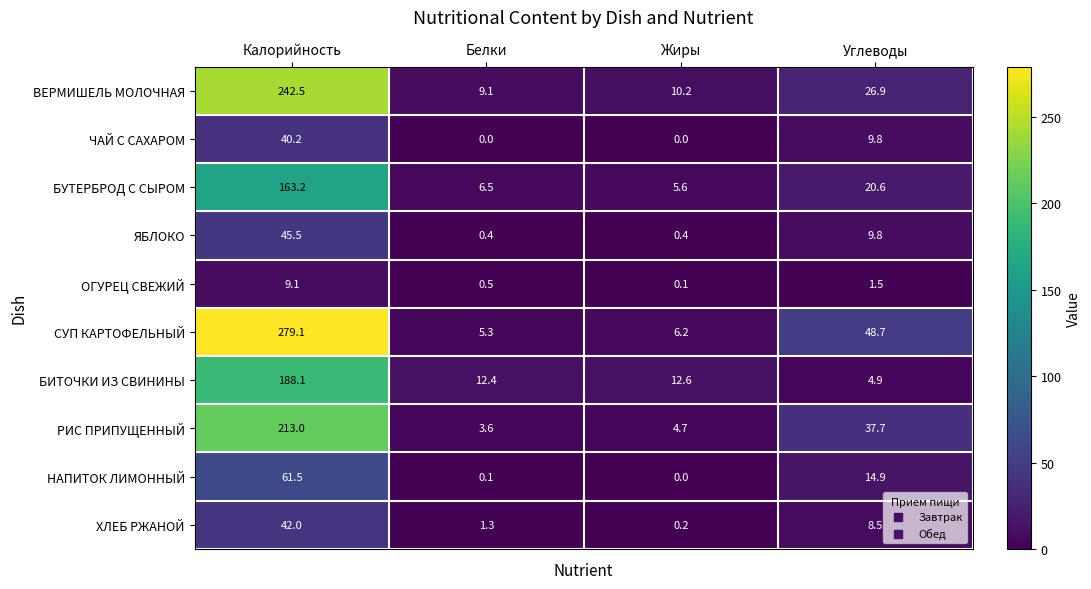

What is the highest value of the СУП КАРТОФЕЛЬНЫЙ series?

279.1